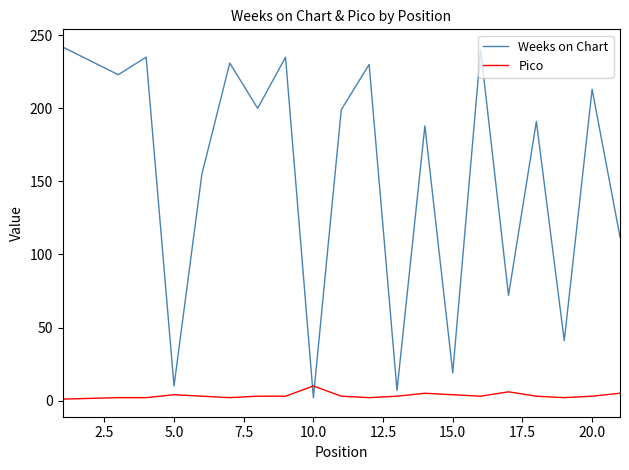

True or false: Pico and Weeks on Chart intersect in this chart.

True